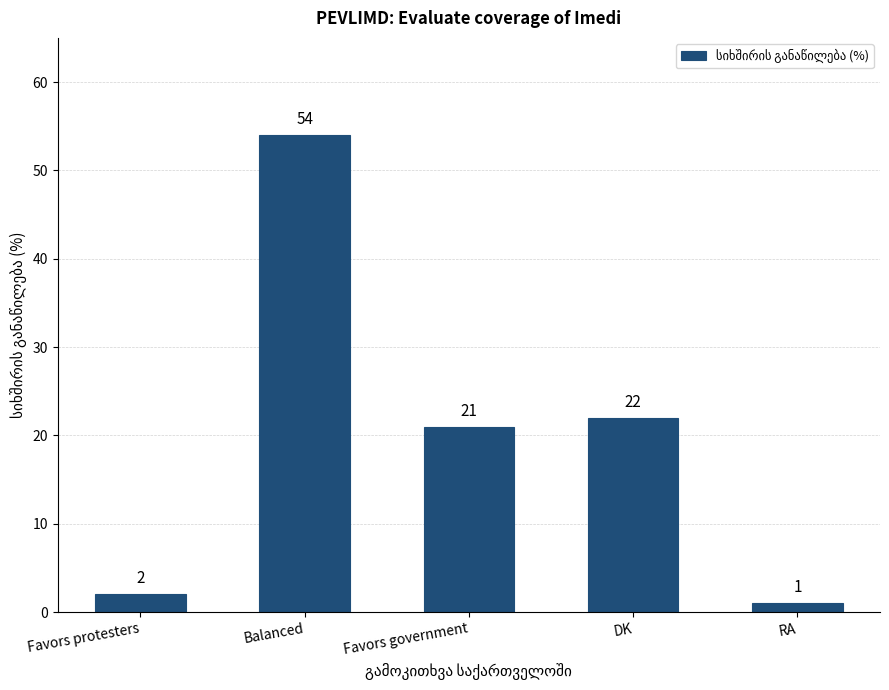

List the labels in order of value, smallest first.

RA, Favors protesters, Favors government, DK, Balanced